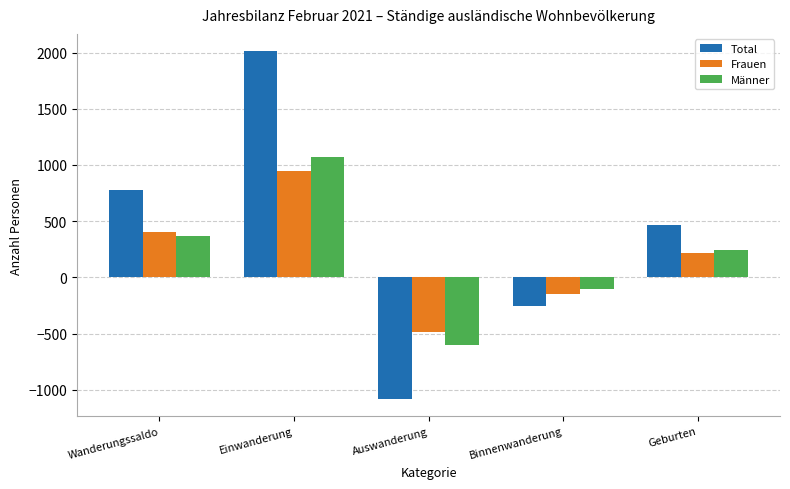

Which series has the largest range (max minus min)?

Total